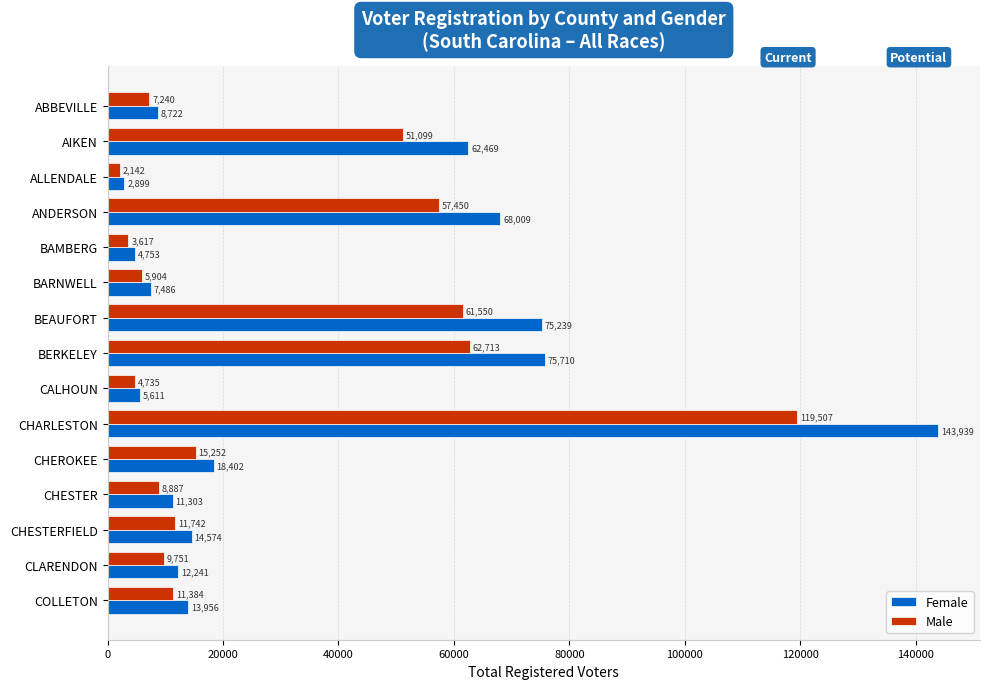

What is the difference between the second highest and minimum values in the Male series?

60571